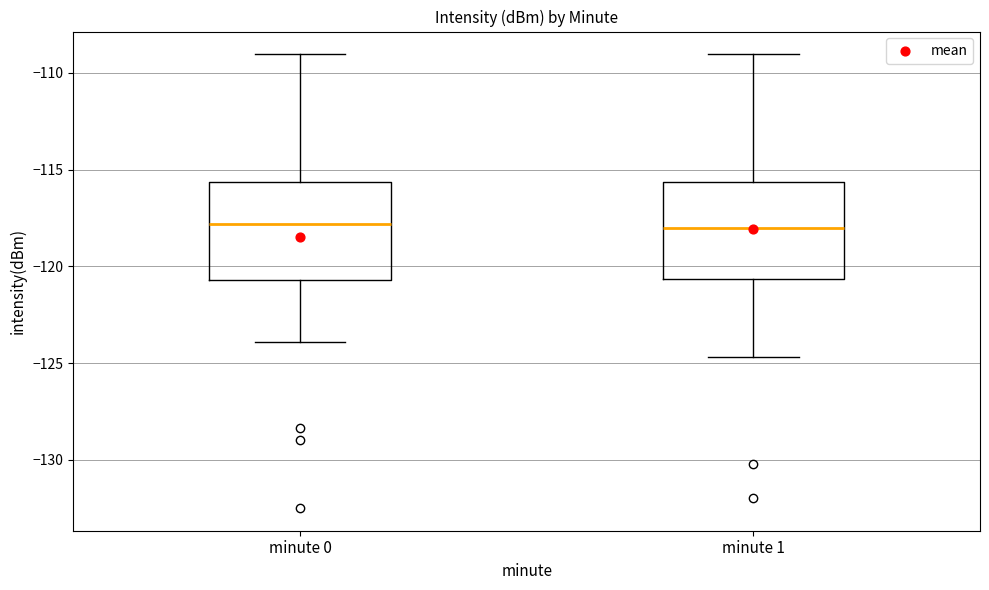

Reading left to right, transcribe this box plot: for each box, give where its median line is, the range the box spans, and where its two whiskers end, as read against the y-axis. The values are not printed on the chart, so give them approximately, as read against the axis.

minute 0: median -118.0, box -120.5 to -115.5, whiskers -124.0 to -109.0
minute 1: median -118.0, box -120.5 to -115.5, whiskers -124.5 to -109.0